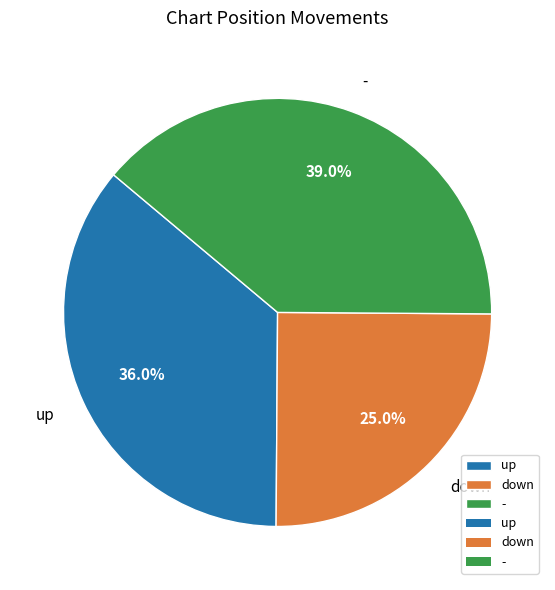

Do down and - together represent more than half of the pie?

Yes